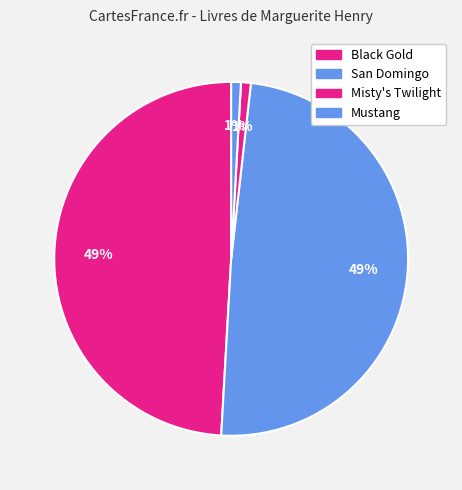

Count the number of slices in the pie.

4